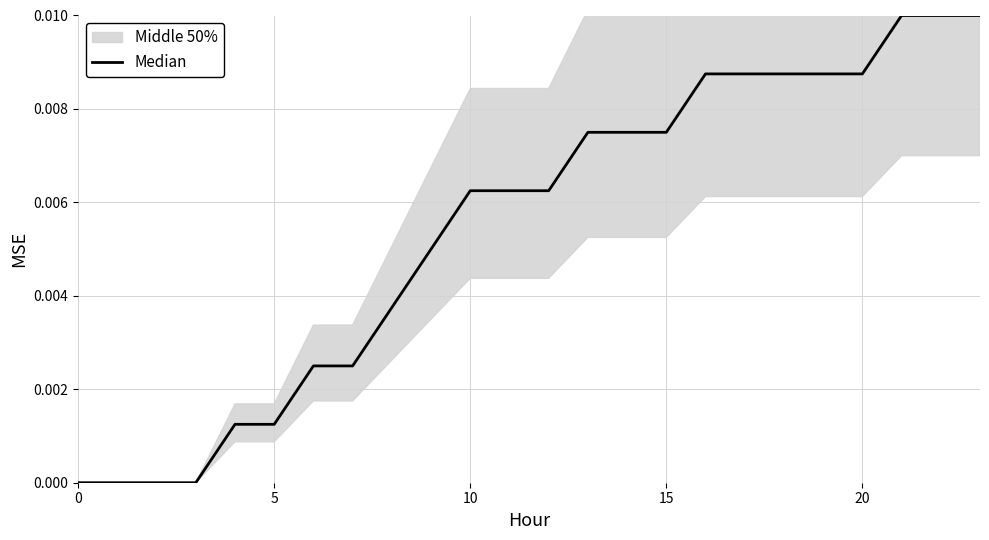

Is this an area chart (filled region under the line)?

No